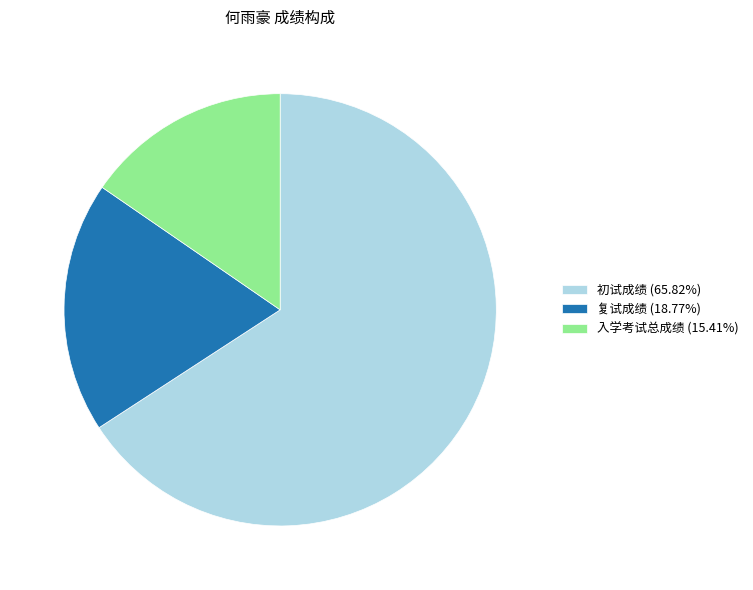

How many segments does this pie chart have?

3